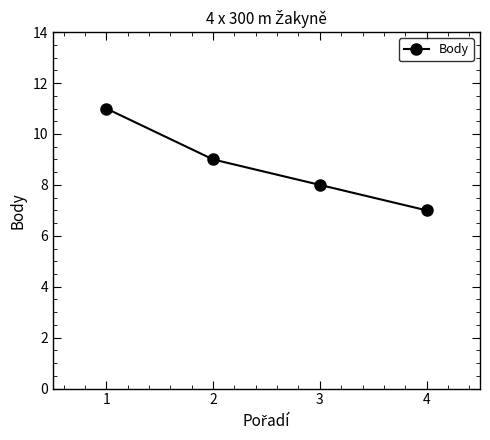

What is the greatest value displayed?

11